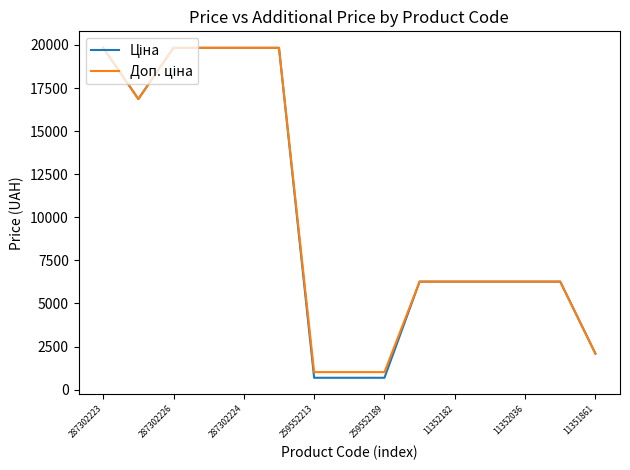

What is the minimum value shown in the chart?

689.1